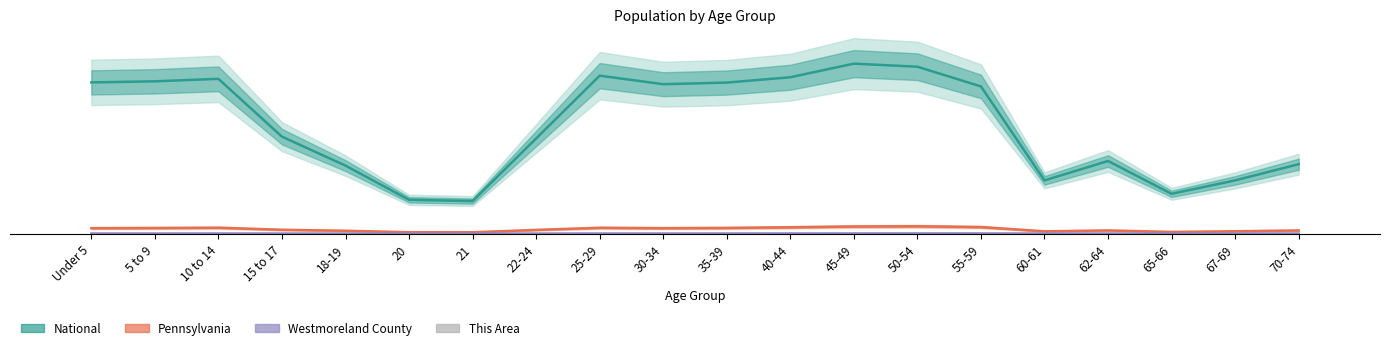

Reading left to right, extract all data points from this chart.

National: Under 5=89.0	5 to 9=89.6	10 to 14=91.1	15 to 17=57.0	18-19=40.0	20=19.9	21=19.2	22-24=56.0	25-29=92.9	30-34=87.9	35-39=88.9	40-44=92.0	45-49=100.0	50-54=98.2	55-59=86.6	60-61=31.3	62-64=42.7	65-66=23.4	67-69=31.3	70-74=40.9
Pennsylvania: Under 5=3.2	5 to 9=3.3	10 to 14=3.5	15 to 17=2.3	18-19=1.7	20=0.8	21=0.8	22-24=2.2	25-29=3.4	30-34=3.2	35-39=3.4	40-44=3.7	45-49=4.2	50-54=4.3	55-59=3.9	60-61=1.4	62-64=1.9	65-66=1.0	67-69=1.4	70-74=1.9
Westmoreland County: Under 5=0.1	5 to 9=0.1	10 to 14=0.1	15 to 17=0.1	18-19=0.0	20=0.0	21=0.0	22-24=0.0	25-29=0.1	30-34=0.1	35-39=0.1	40-44=0.1	45-49=0.1	50-54=0.1	55-59=0.1	60-61=0.0	62-64=0.1	65-66=0.0	67-69=0.0	70-74=0.1
This Area: Under 5=0.0	5 to 9=0.0	10 to 14=0.0	15 to 17=0.0	18-19=0.0	20=0.0	21=0.0	22-24=0.0	25-29=0.0	30-34=0.0	35-39=0.0	40-44=0.0	45-49=0.0	50-54=0.0	55-59=0.0	60-61=0.0	62-64=0.0	65-66=0.0	67-69=0.0	70-74=0.0